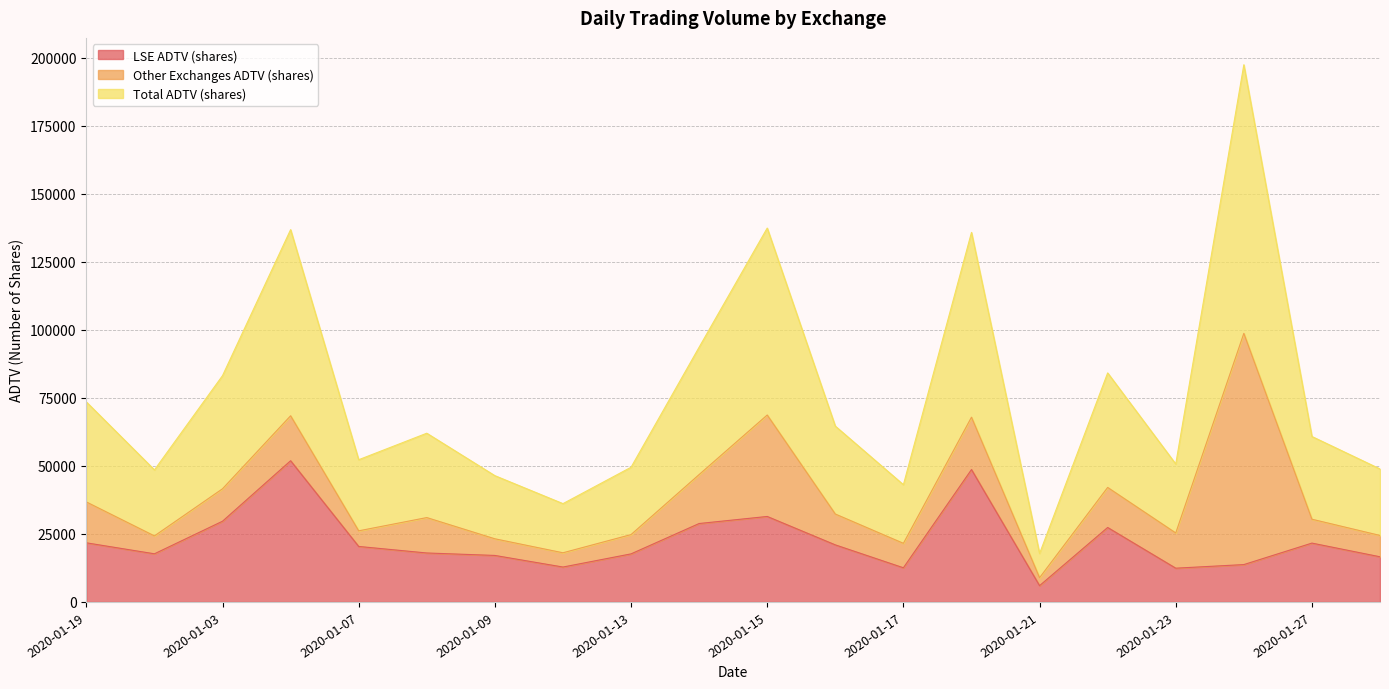

What is the highest value of the LSE ADTV (shares) series?

51908.0